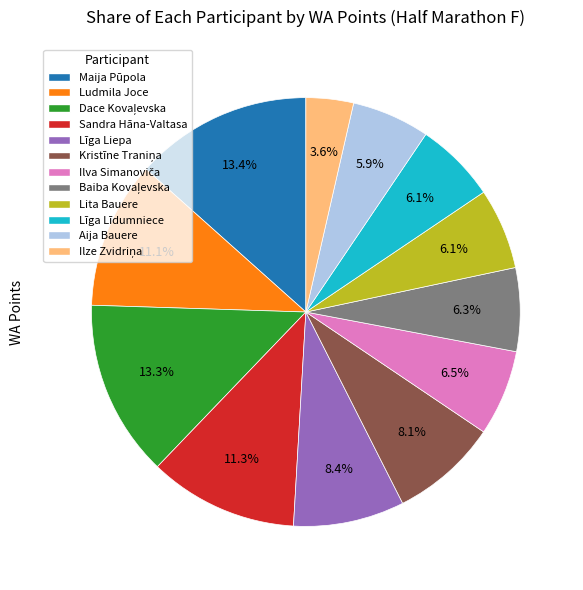

How many slices are in this pie chart?

12